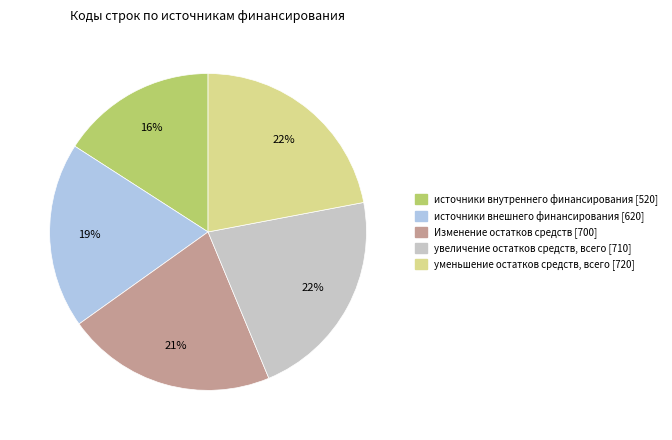

Does источники внутреннего финансирования represent more than half of the total?

No